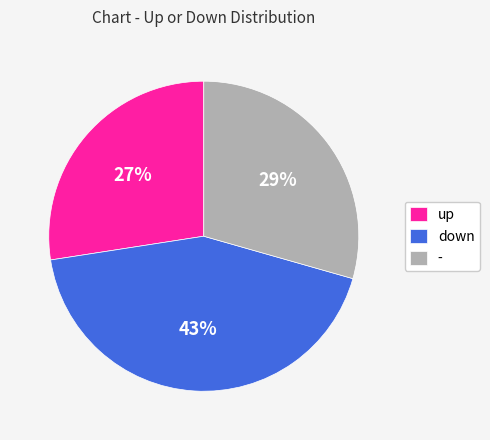

Does down account for over 50% of the chart?

No